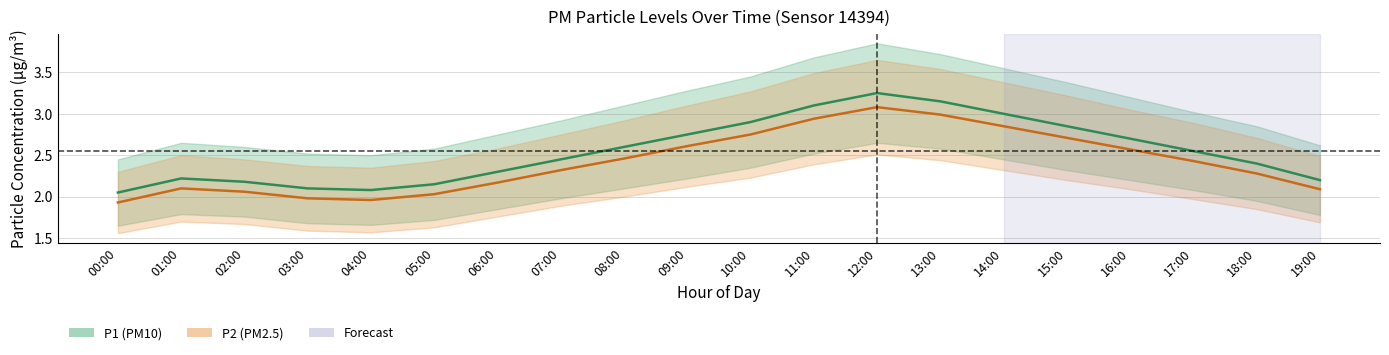

True or false: P2 has a value of 3.0 at 13:00.

True